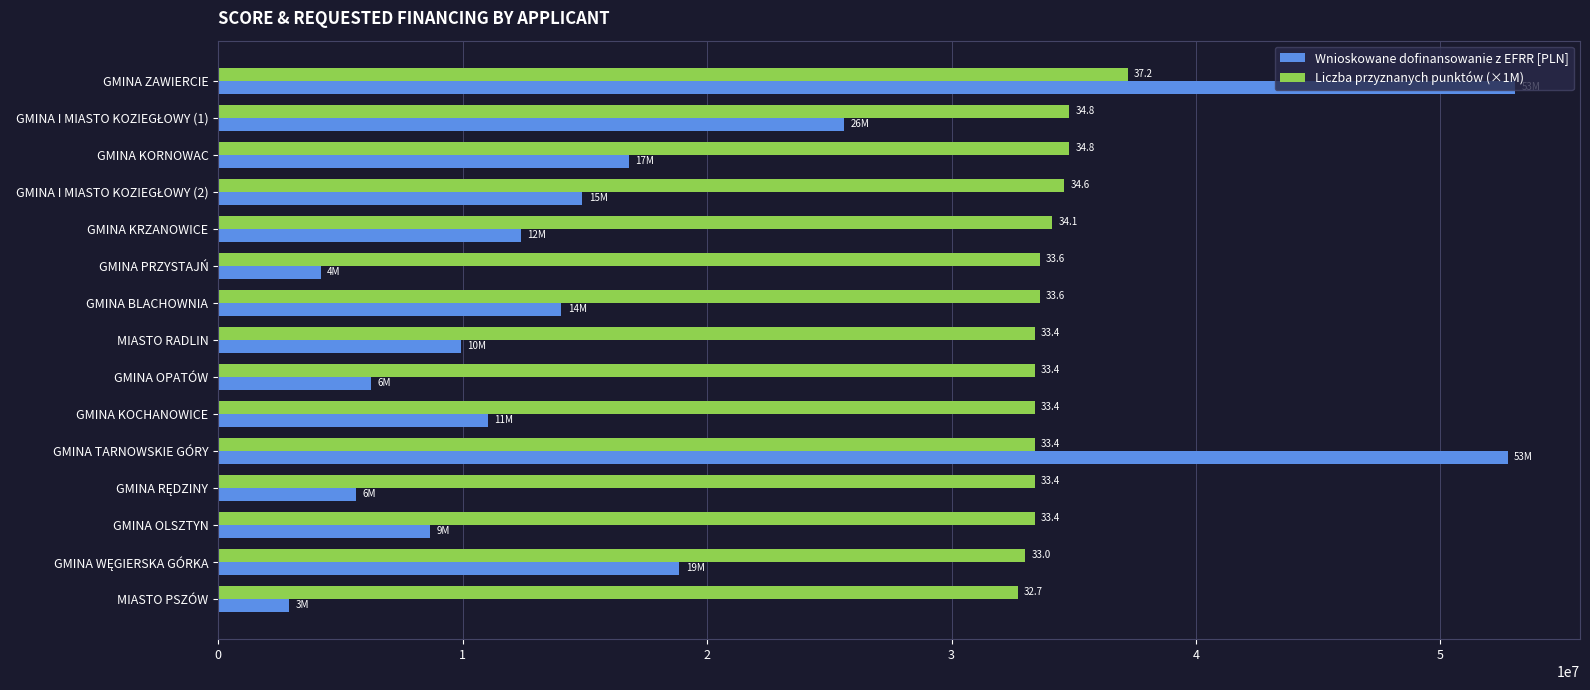

What are all the series names shown in the legend?

Wnioskowane dofinansowanie z EFRR [PLN], Liczba przyznanych punktów (×1M)